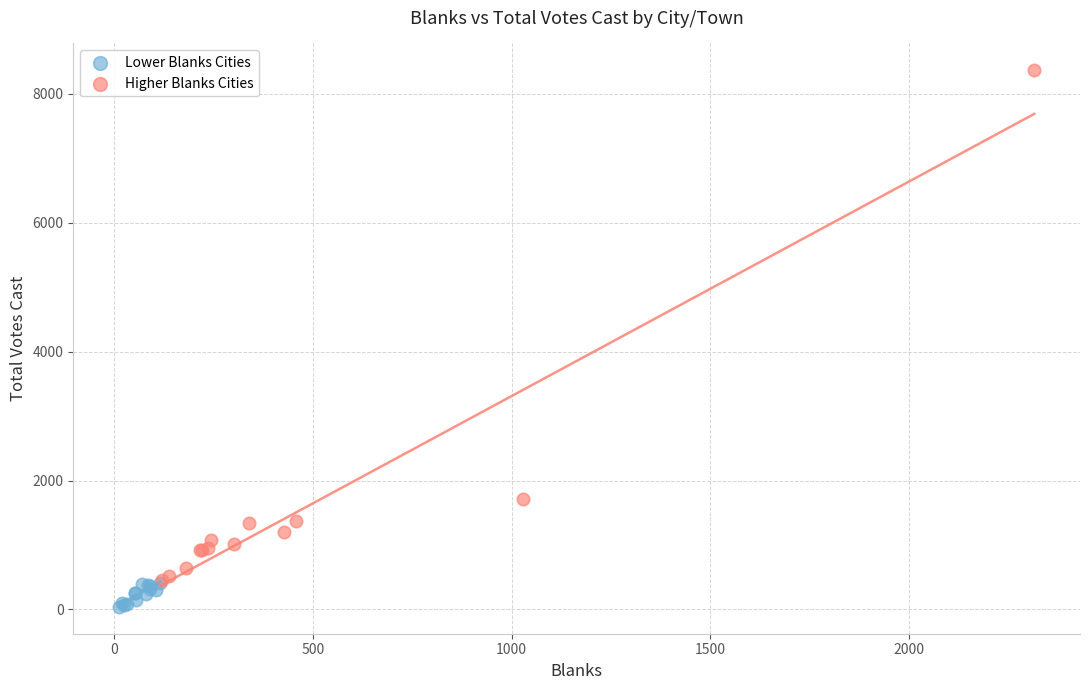

What are all the series names shown in the legend?

Lower Blanks Cities, Higher Blanks Cities